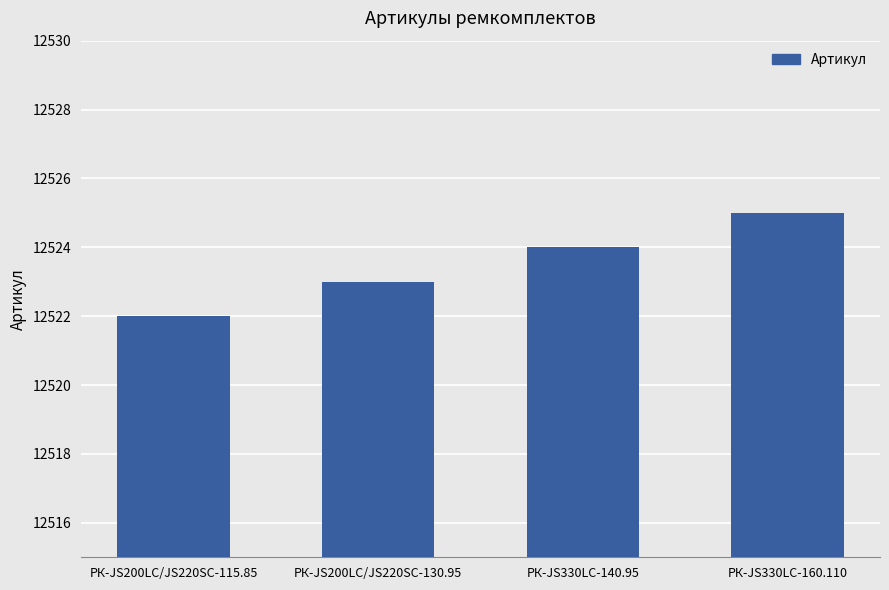

What is the average value?

12524